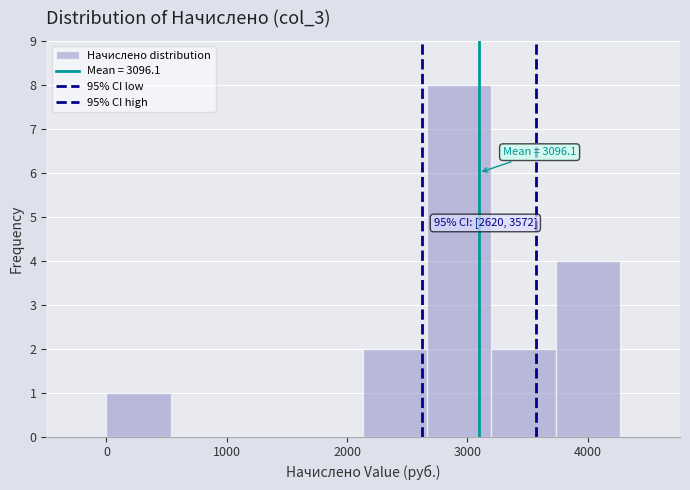

Which range on the x-axis has the tallest bar?

2700 to 3200